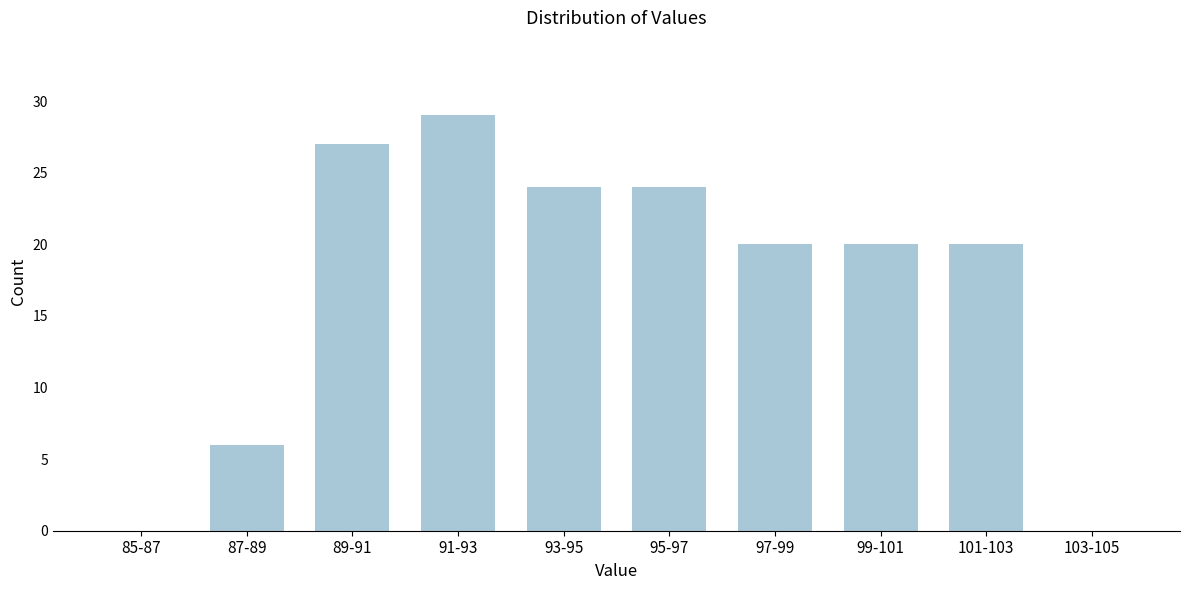

Reading left to right, extract all data points from this chart.

85-87=0	87-89=6	89-91=27	91-93=29	93-95=24	95-97=24	97-99=20	99-101=20	101-103=20	103-105=0